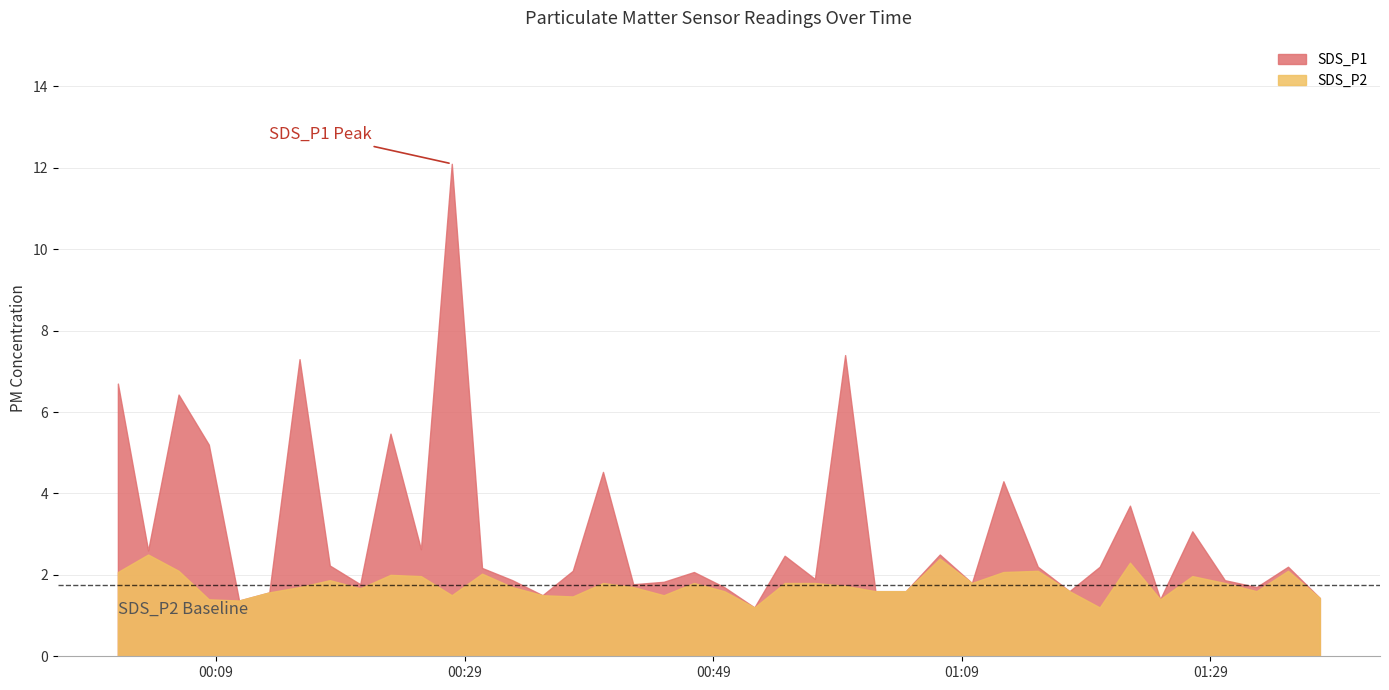

Which category has the highest value across all series?

2023/04/29 00:27:58